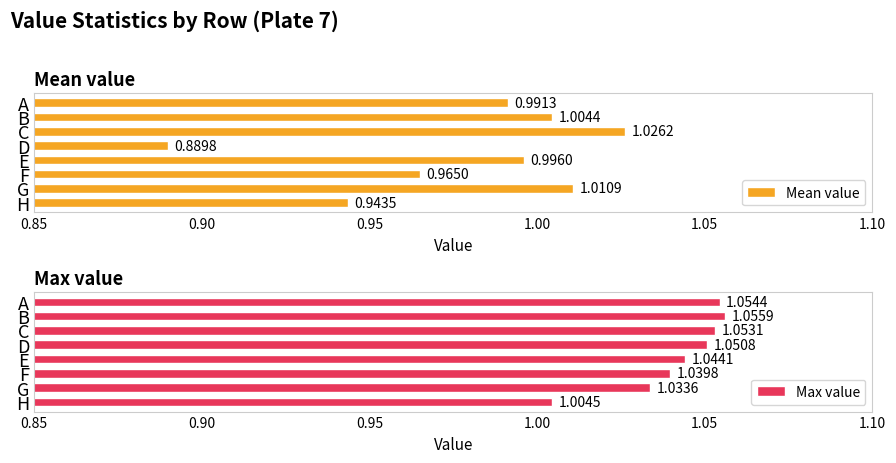

List the labels in order of Max value value, smallest first.

H, G, F, E, D, C, A, B